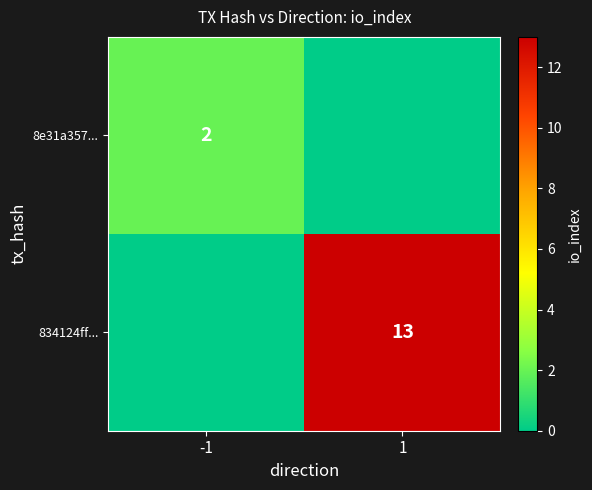

Is it true that 8e31a357... equals 3 at -1?

False